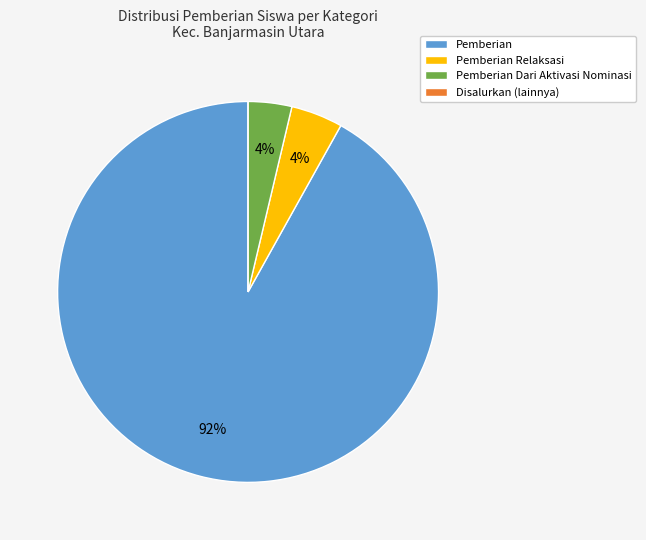

To the nearest percent, what portion does Pemberian Dari Aktivasi Nominasi represent?

4%